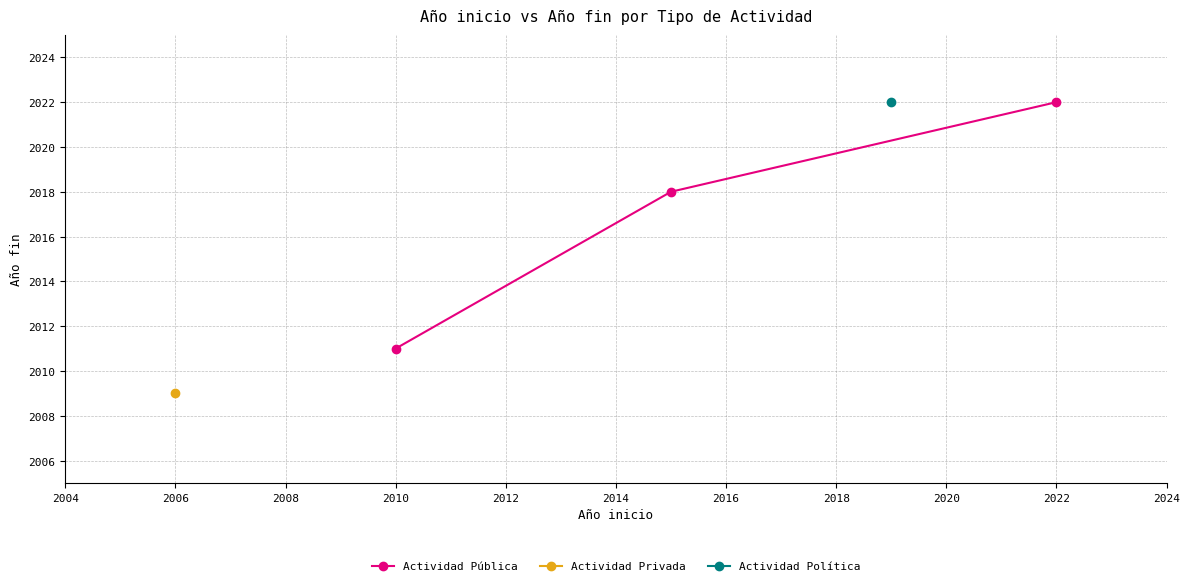

How many values exceed 2018?

1